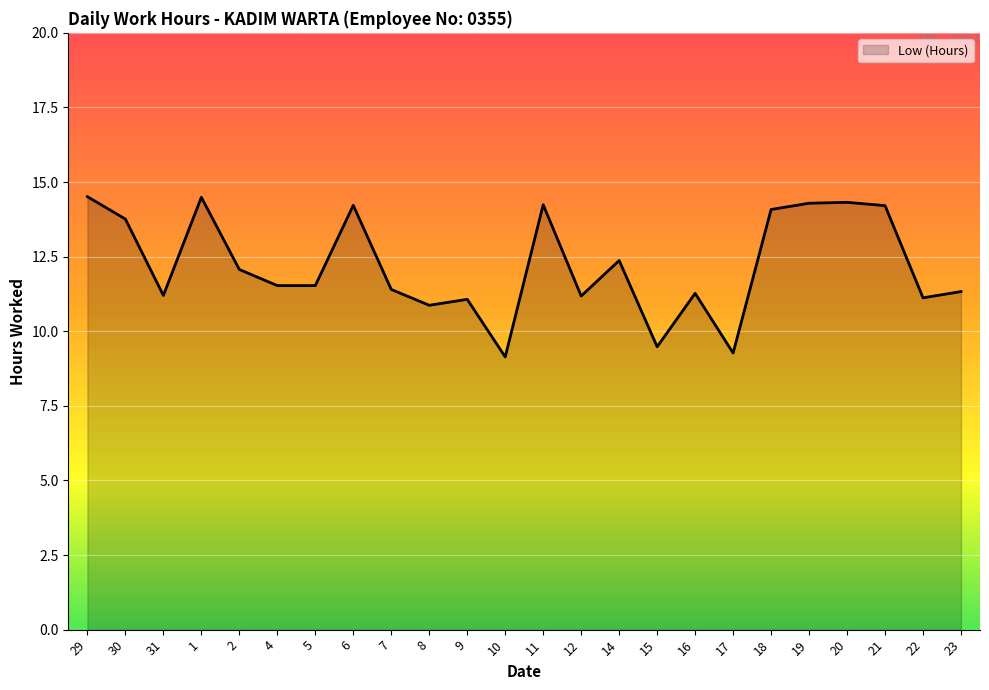

What is the difference between the maximum and minimum values?

5.4